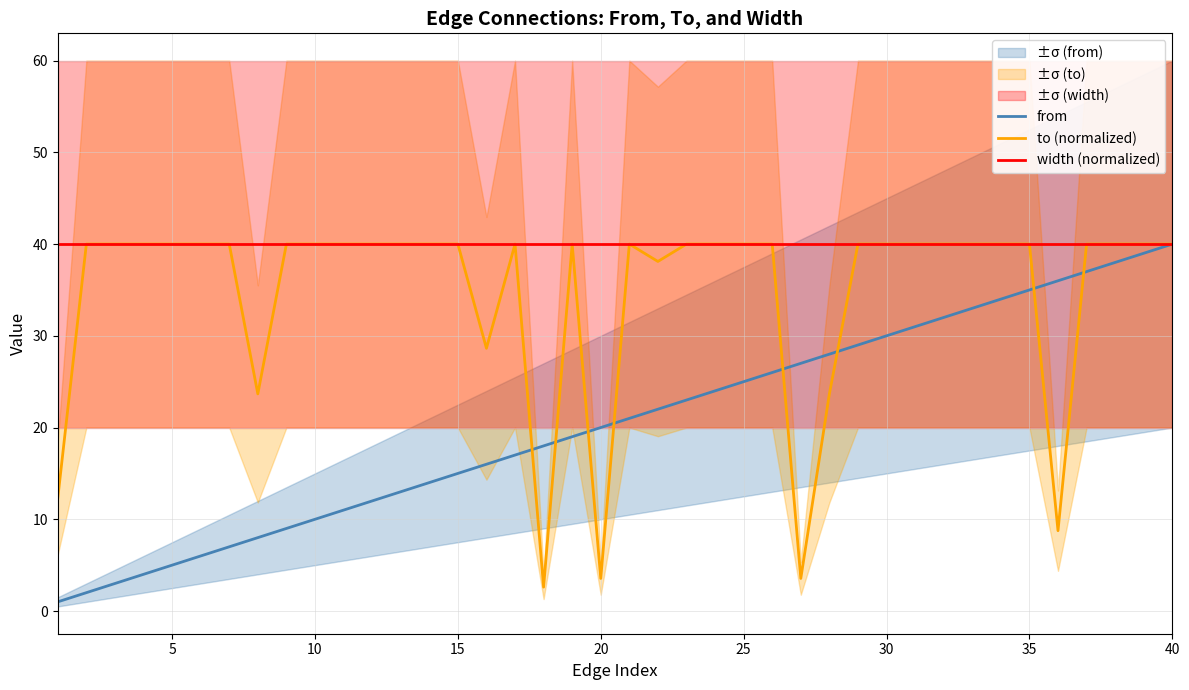

What is the average value of the to (normalized) series?

34.6